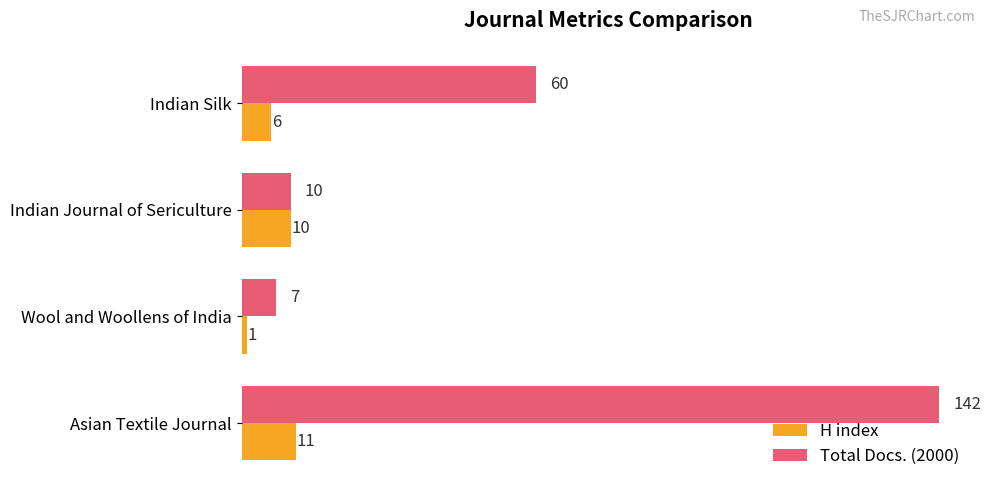

What is the sum of all Total Docs. (2000) values?

219